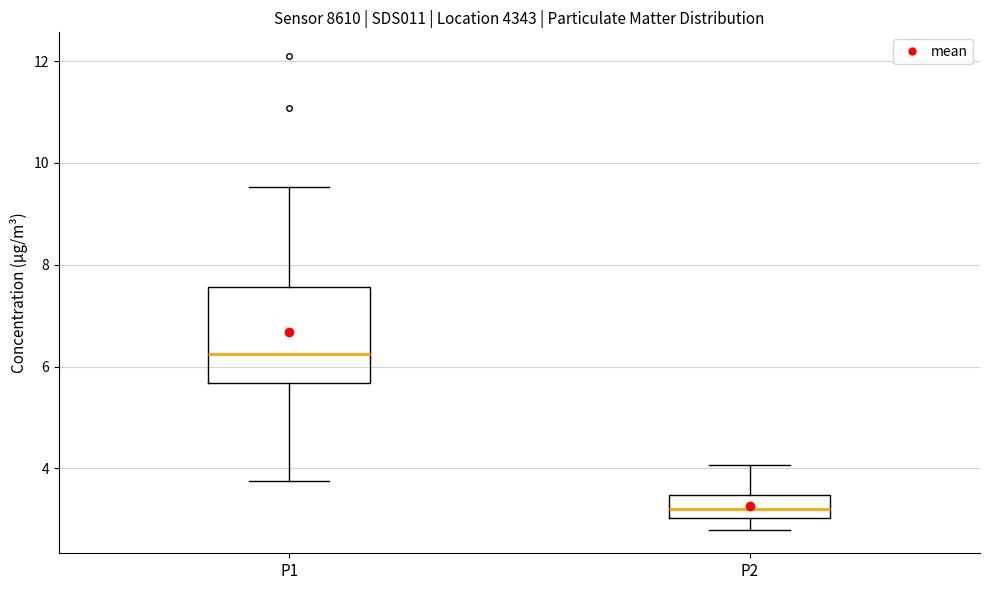

Which box's median line is the highest?

P1